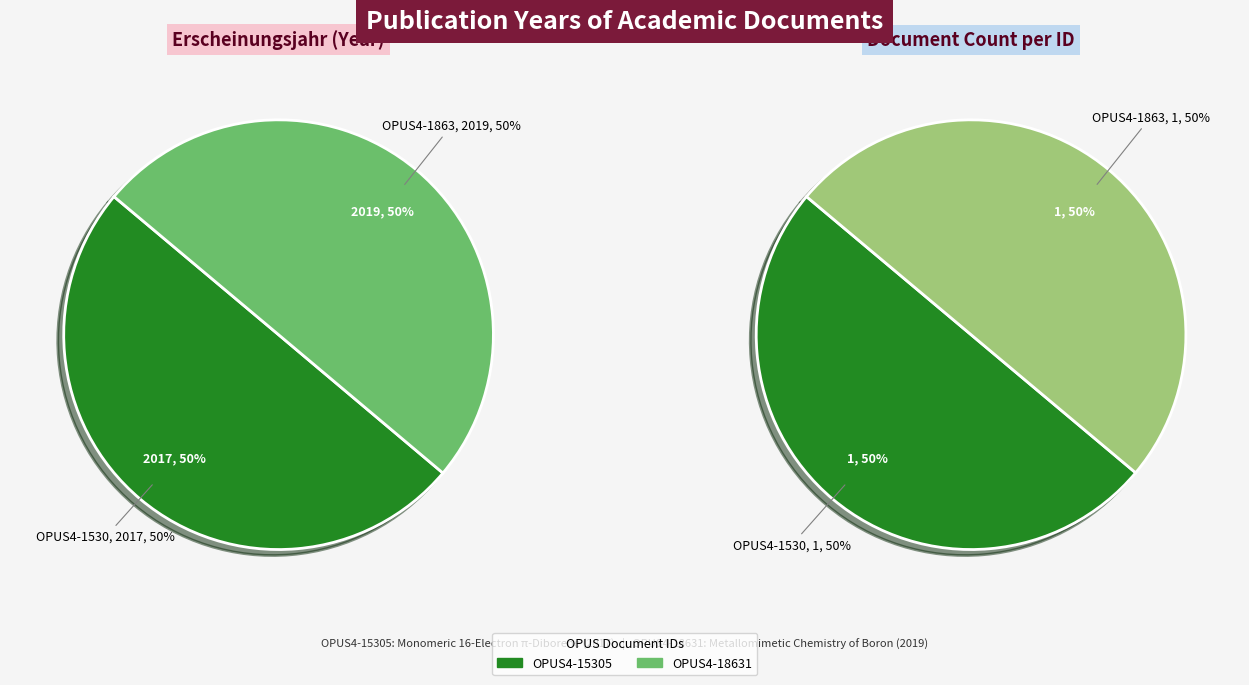

Which category has the smallest portion of the pie?

OPUS4-15305